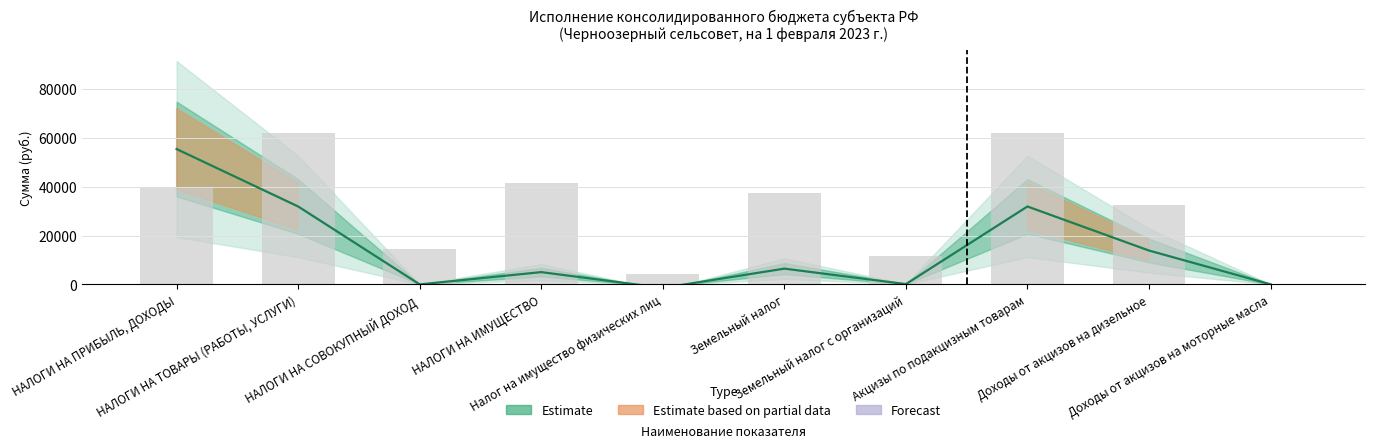

True or false: Утверждено (бюджет сельских поселений) has a value of 8562.0 at НАЛОГИ НА СОВОКУПНЫЙ ДОХОД.

False